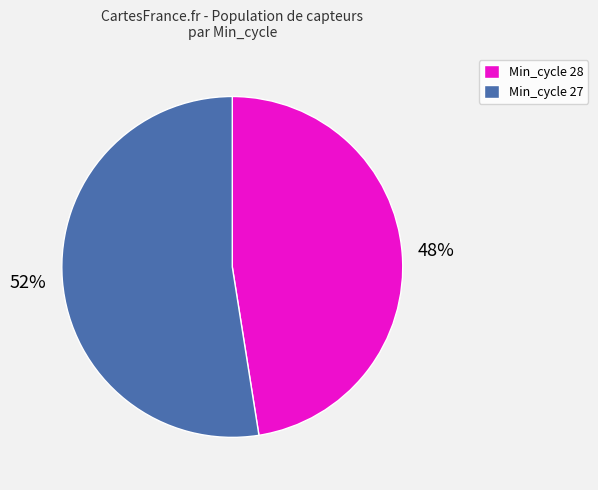

Which category has the biggest portion of the pie?

Min_cycle 27